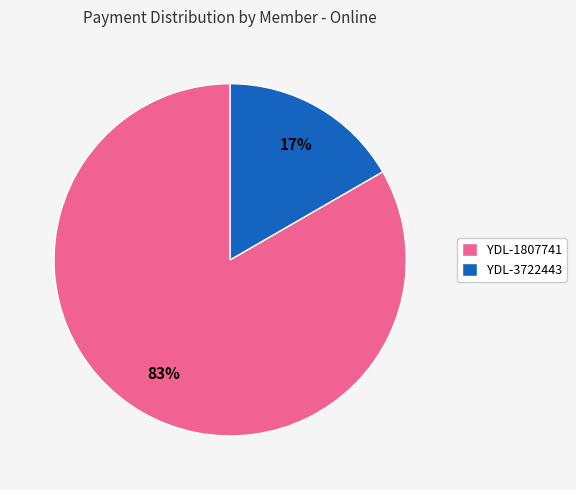

Combined, do YDL-1807741 and YDL-3722443 account for over 50%?

Yes